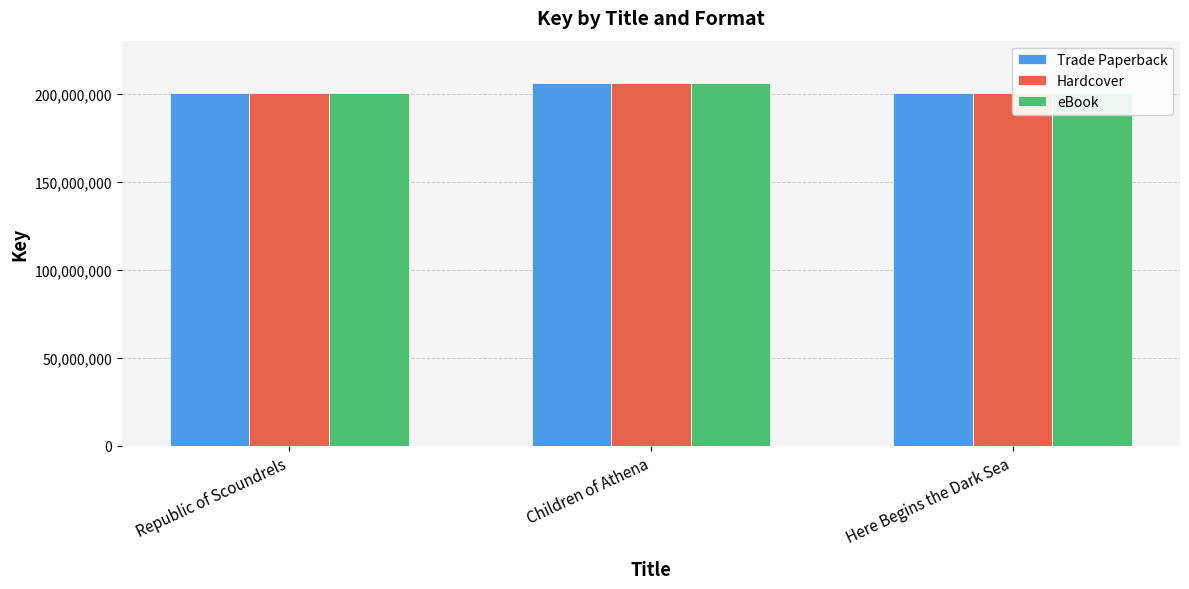

What is the greatest value displayed?

206202066